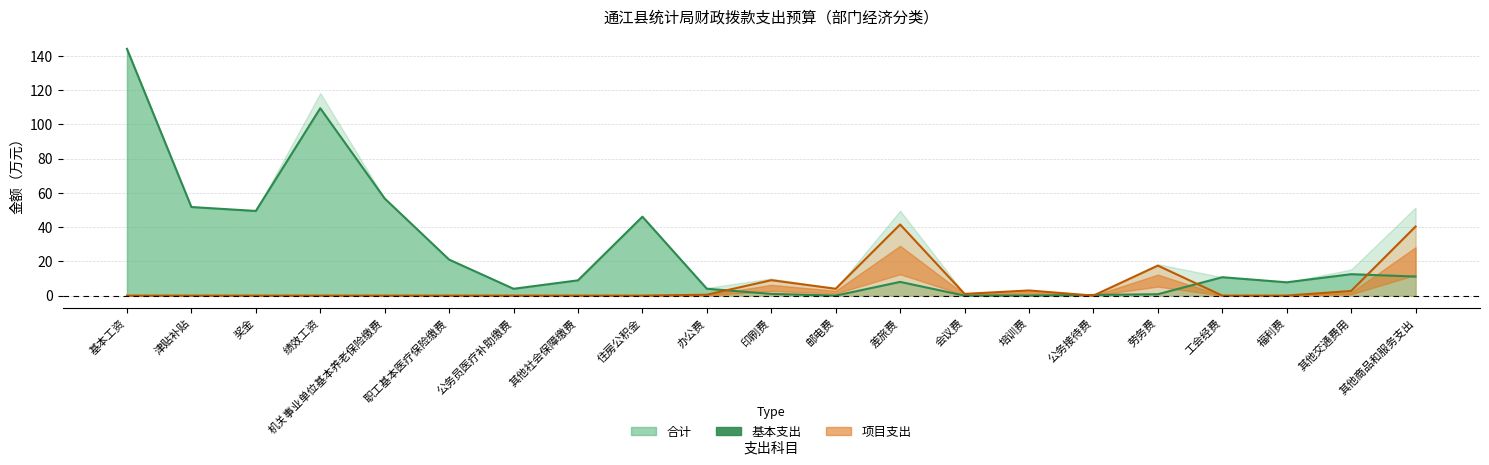

How many lines are shown in the chart?

2